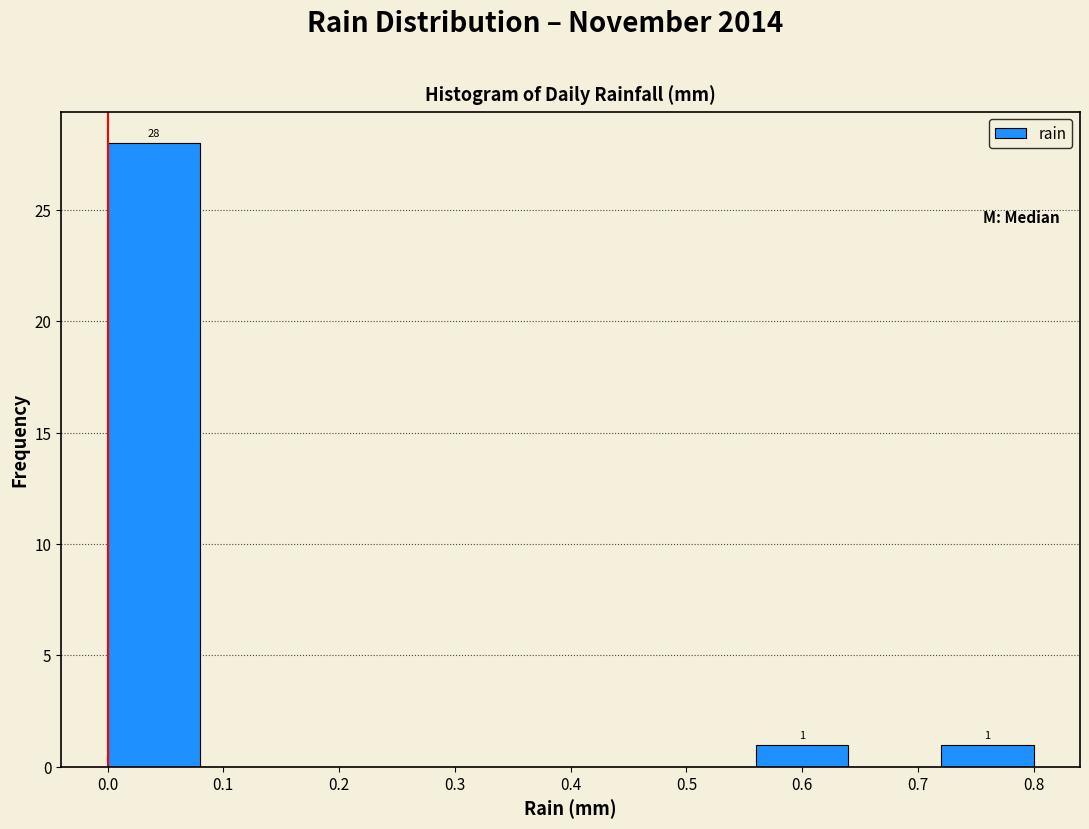

Over which range of the x-axis is the bar tallest?

0.00 to 0.08